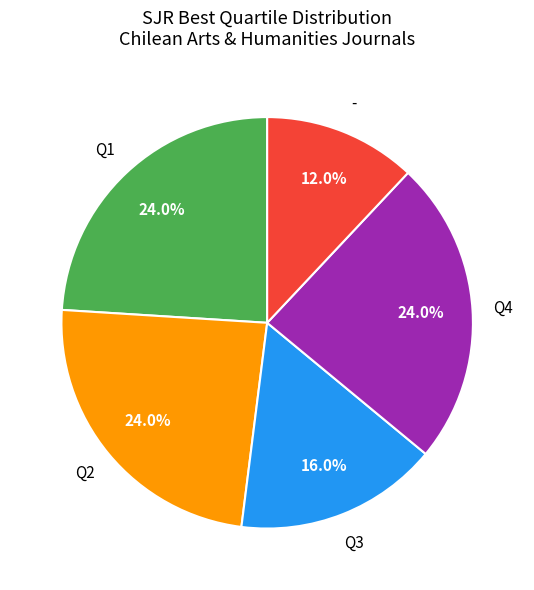

What percentage is the Q3 slice, to the nearest percent?

16%